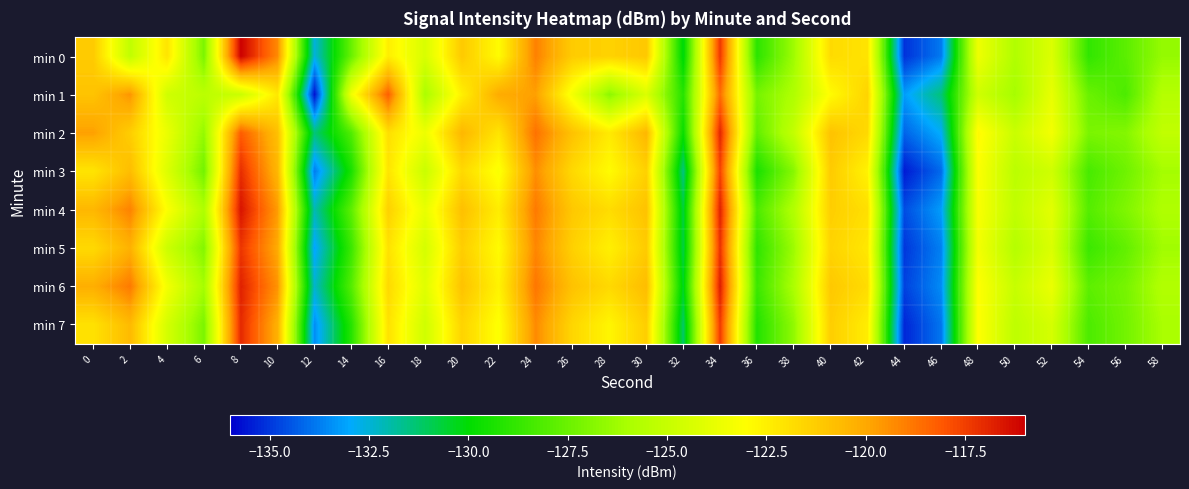

Which has a higher value, 38 or 54?

38